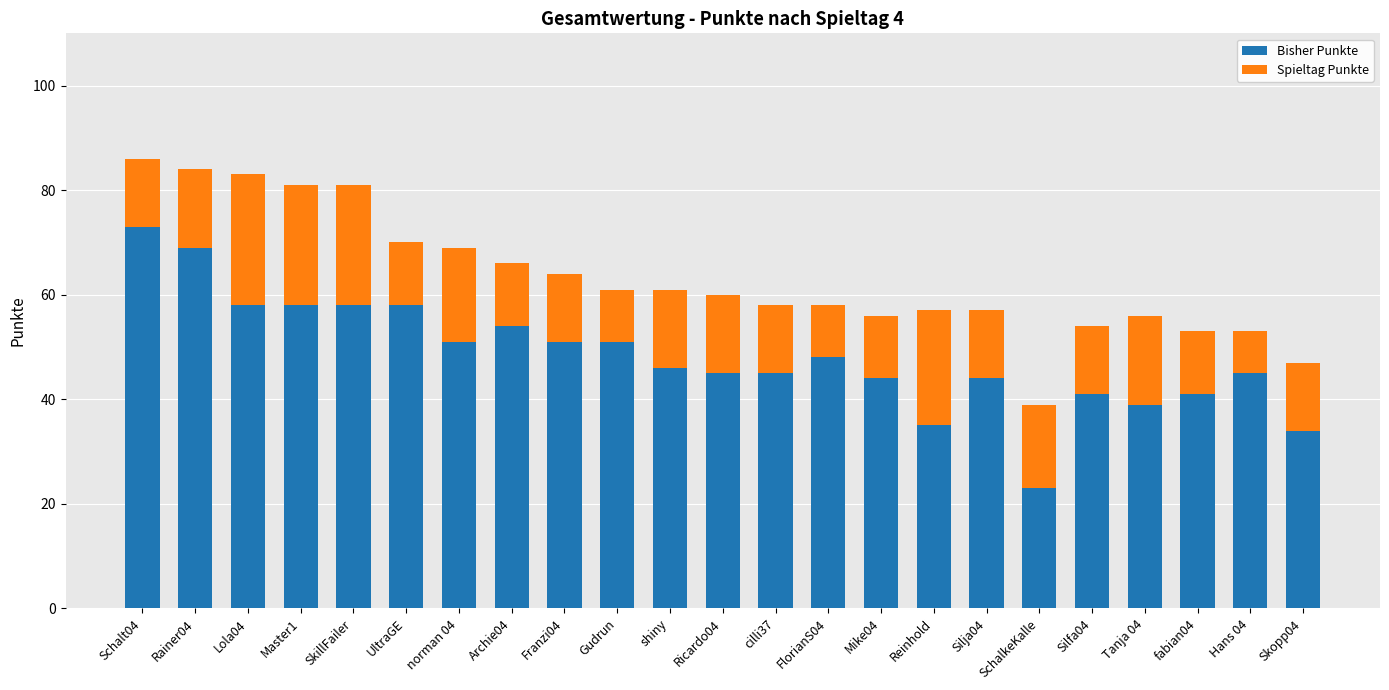

What are all the series names shown in the legend?

Bisher Punkte, Spieltag Punkte